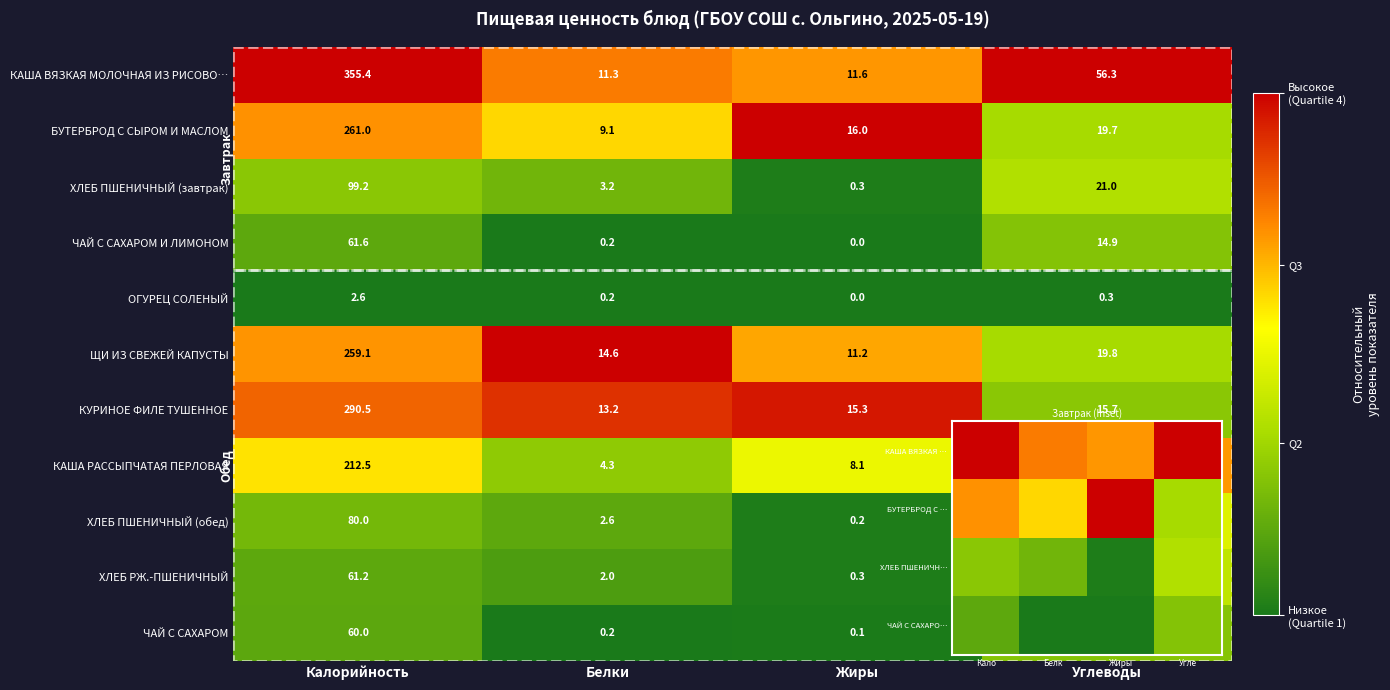

What is the difference between the КАША ВЯЗКАЯ МОЛОЧНАЯ ИЗ РИСОВО… values at Жиры and Калорийность?

343.8